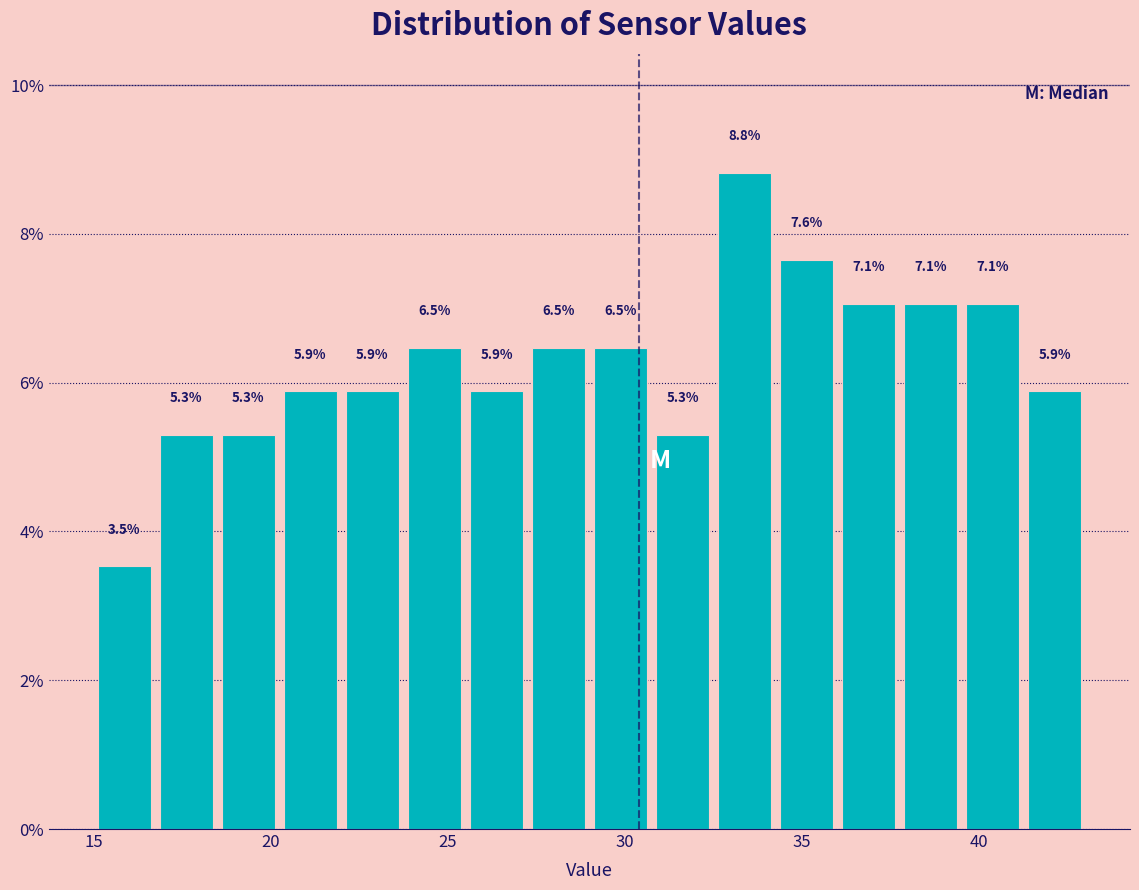

Read against the x-axis, roughly where is the centre of the tallest bar?

33.5